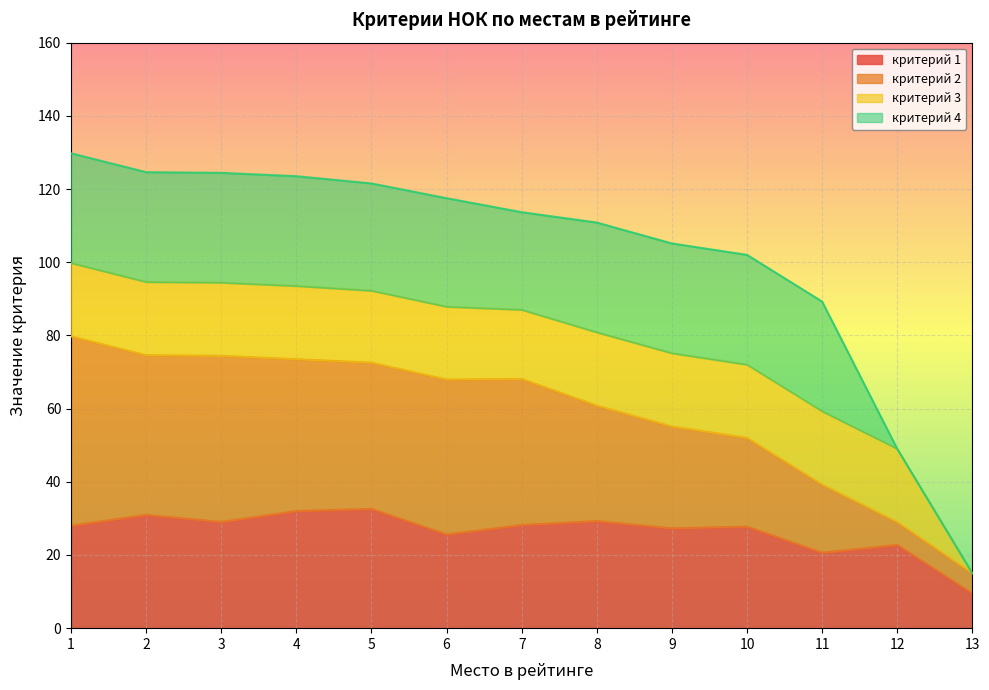

What is the total value across all series at 1?

129.8